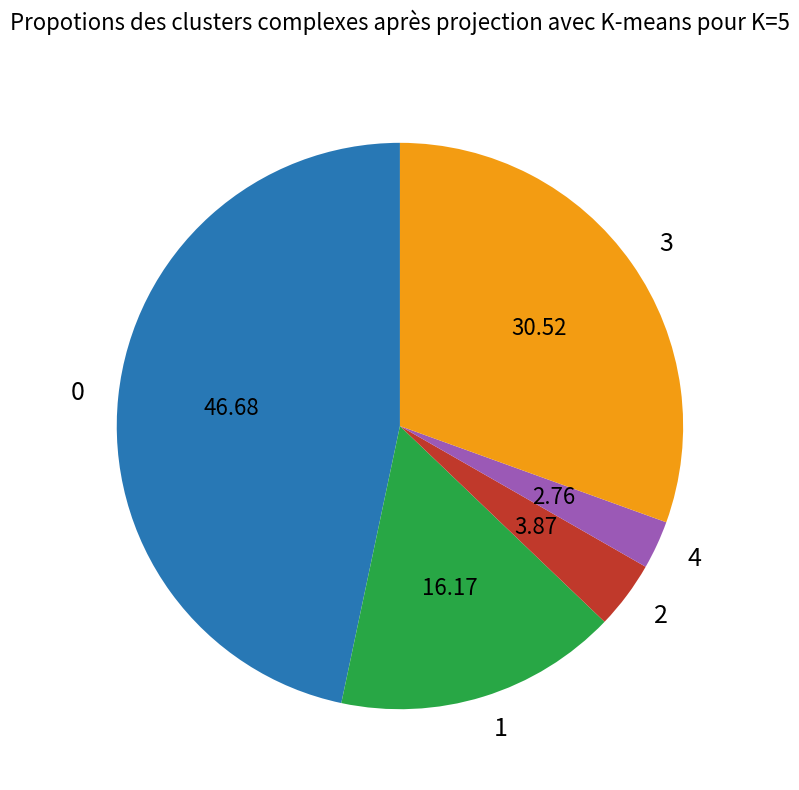

Is 1 the majority of the pie?

No